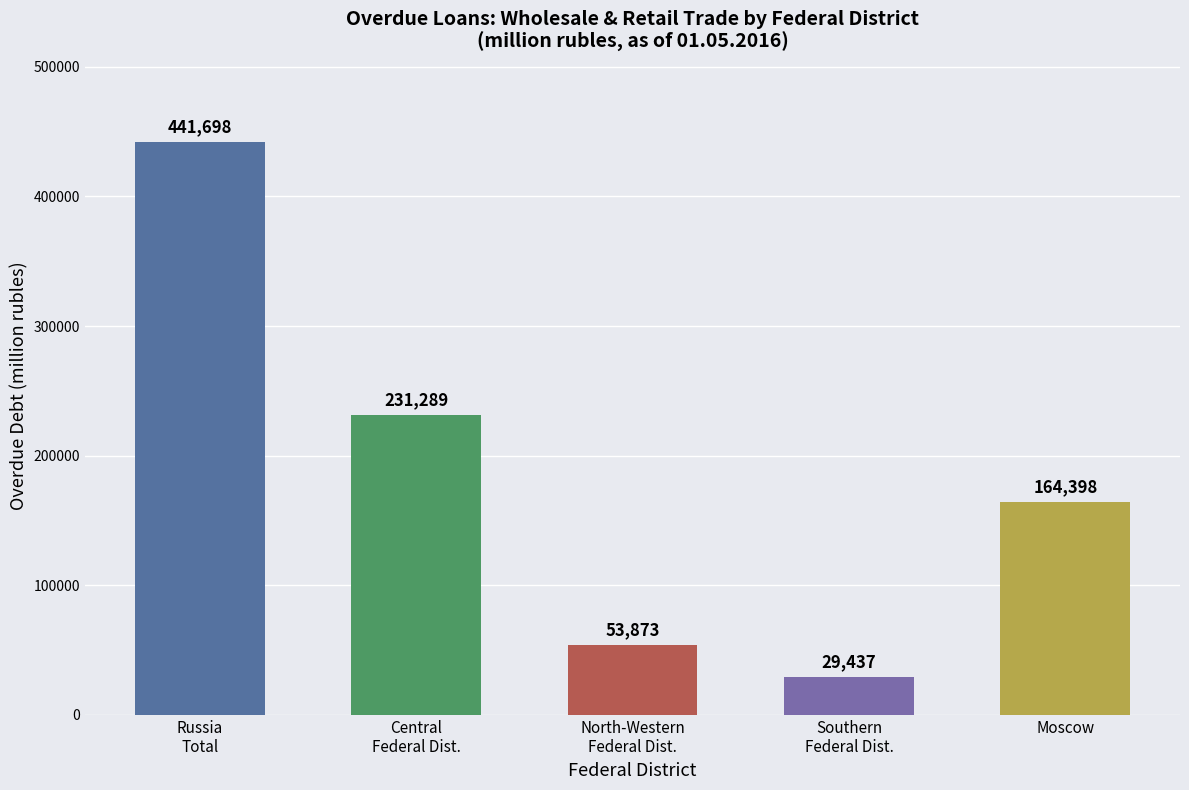

Rank the categories by value from highest to lowest.

Russia
Total, Central
Federal Dist., Moscow, North-Western
Federal Dist., Southern
Federal Dist.